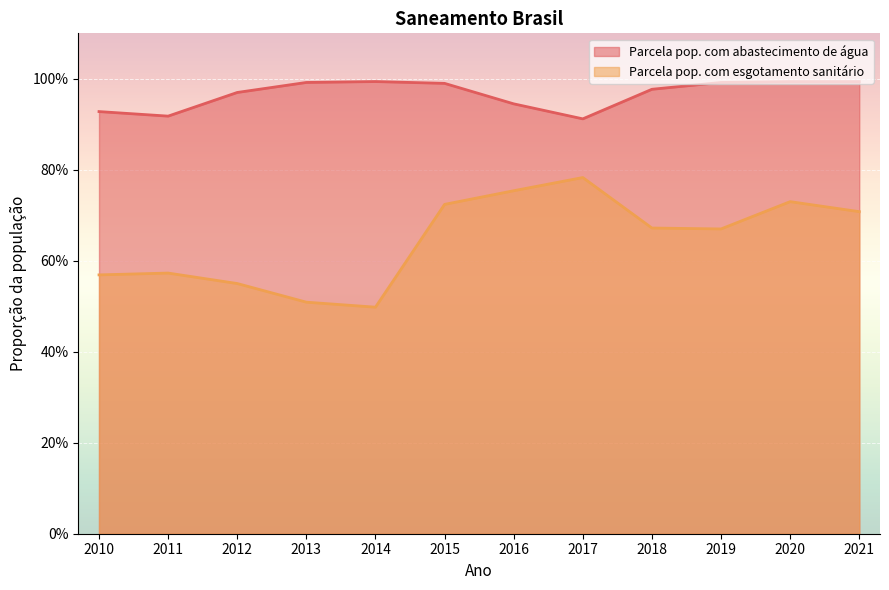

Is it true that Parcela pop. com abastecimento de água equals 1.6 at 2019?

False